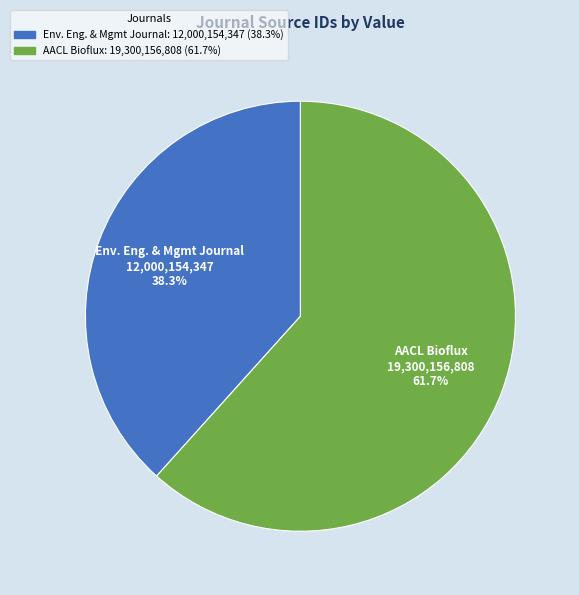

Does any single category account for the majority?

Yes